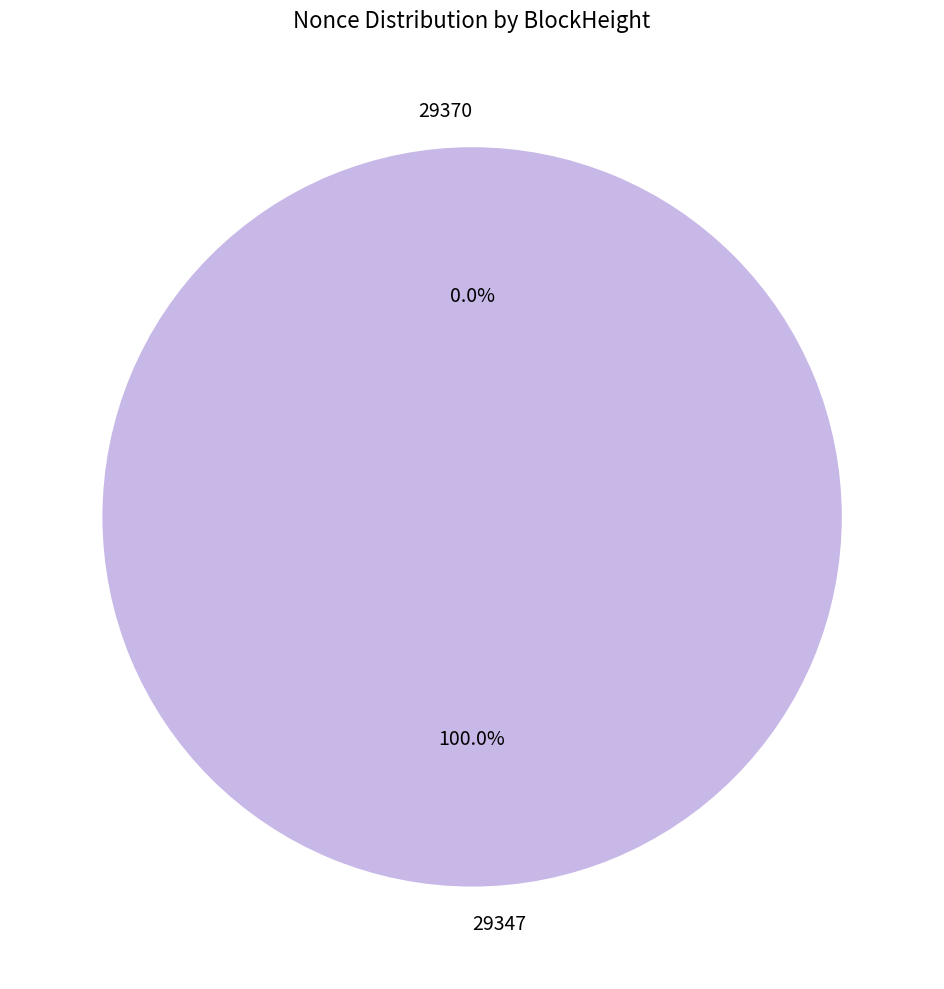

How many slices are in this pie chart?

2